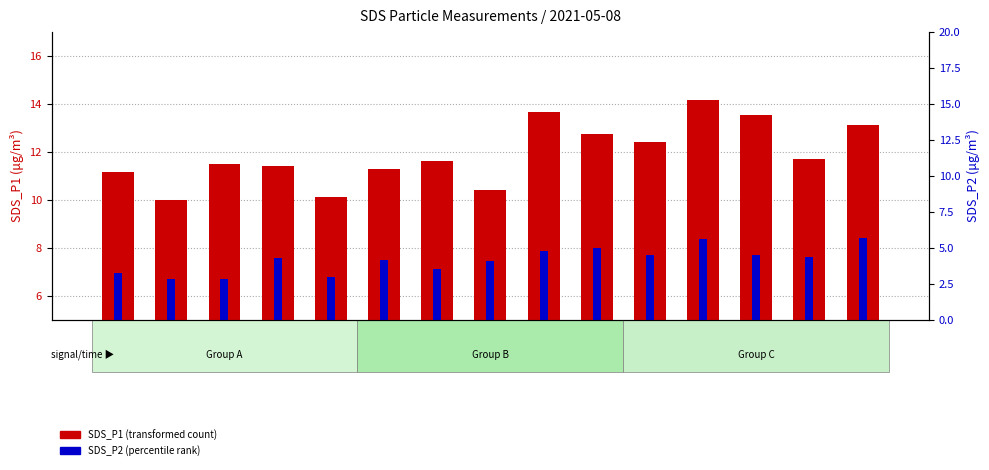

Reading right to left, transcribe all the data shown in this chart.

SDS_P1: 00:35=13.1	00:32=11.7	00:30=13.6	00:28=14.2	00:25=12.4	00:23=12.8	00:20=13.7	00:18=10.4	00:15=11.6	00:13=11.3	00:11=10.1	00:08=11.4	00:06=11.5	00:03=10.0	00:01=11.2
SDS_P2: 00:35=8.4	00:32=7.6	00:30=7.7	00:28=8.3	00:25=7.7	00:23=8.0	00:20=7.8	00:18=7.5	00:15=7.1	00:13=7.5	00:11=6.8	00:08=7.6	00:06=6.7	00:03=6.7	00:01=7.0